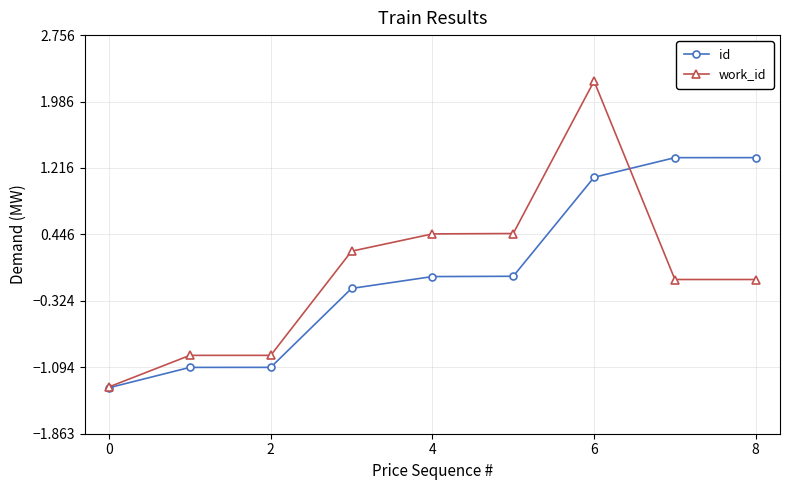

Which series ends up on top after the final intersection of id and work_id?

id